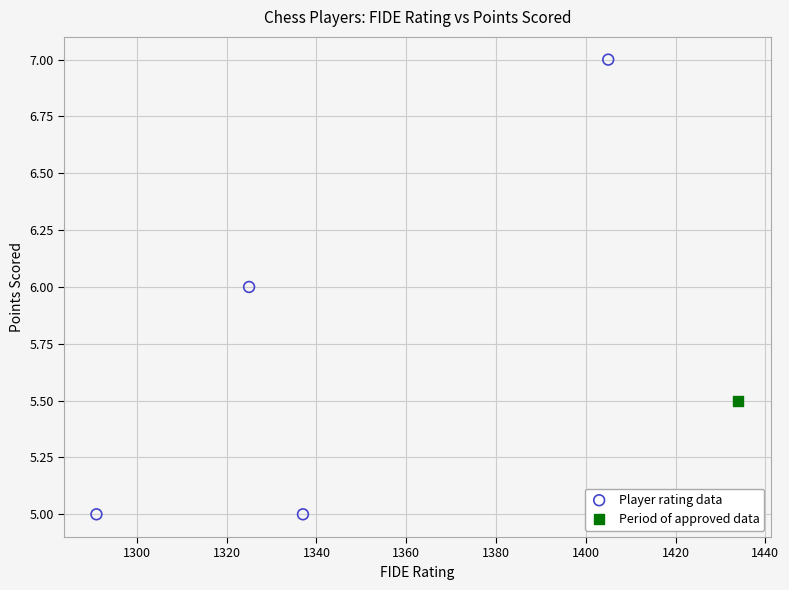

What are all the series names shown in the legend?

Player rating data, Period of approved data